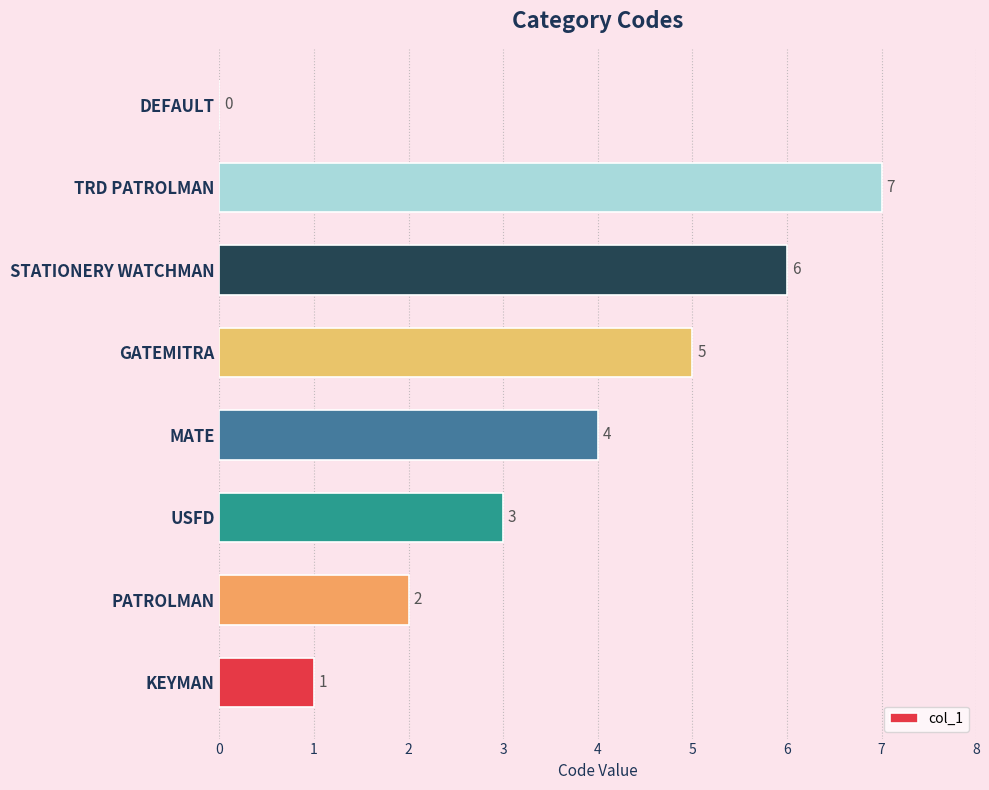

The value at MATE is 4. True or false?

True